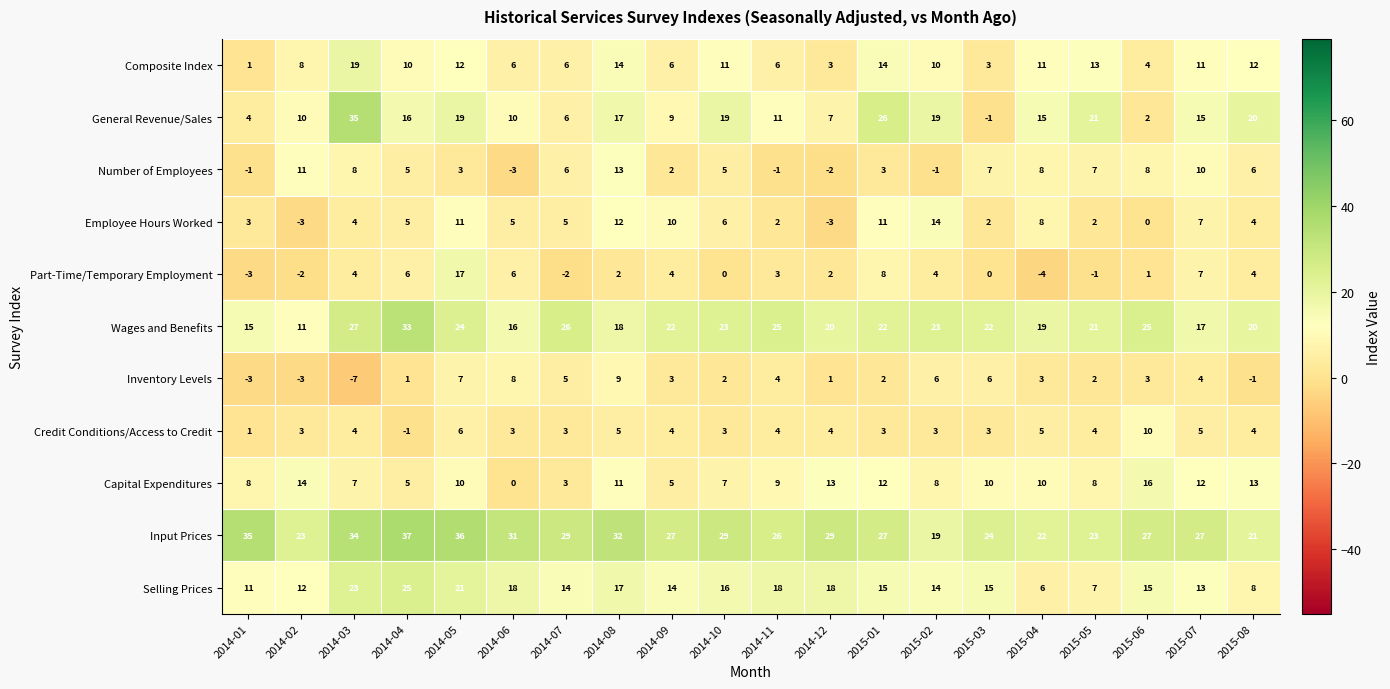

What is the sum of the Selling Prices values at 2014-10 and 2015-02?

30